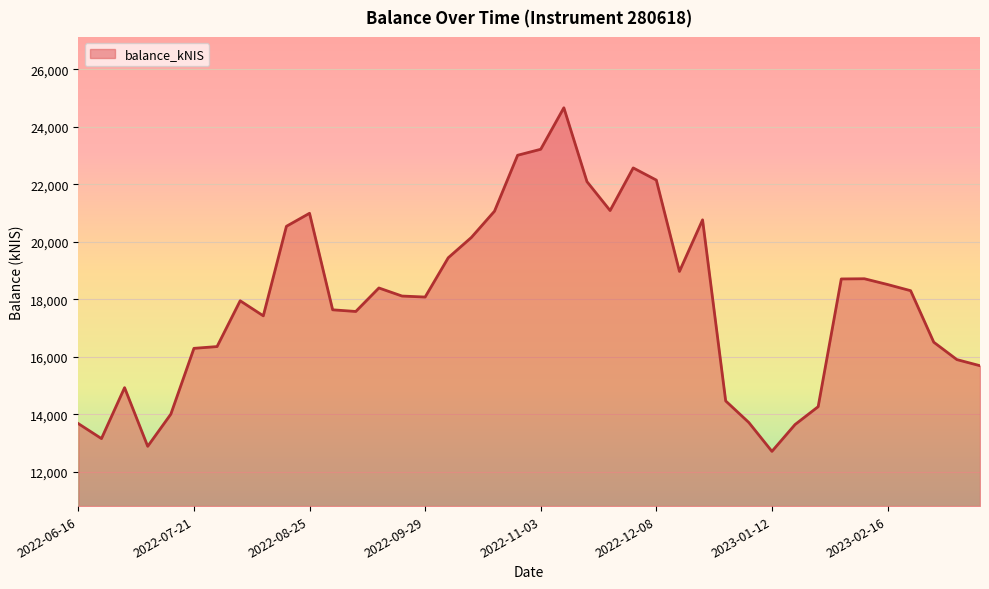

What is the greatest value displayed?

24667.6